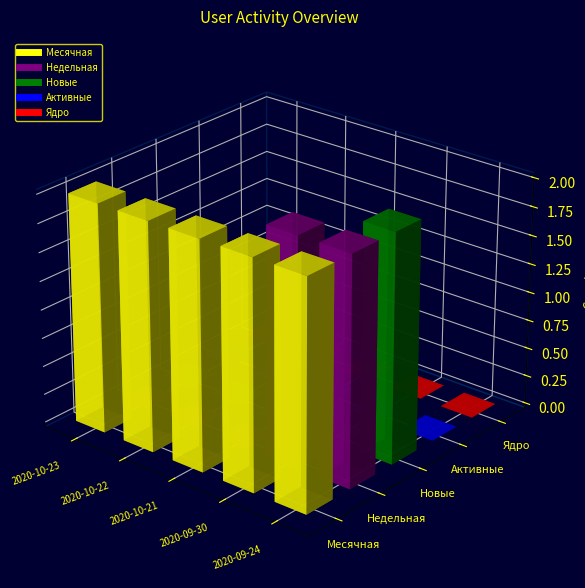

What is the total value across all series at 2020-09-30?

4